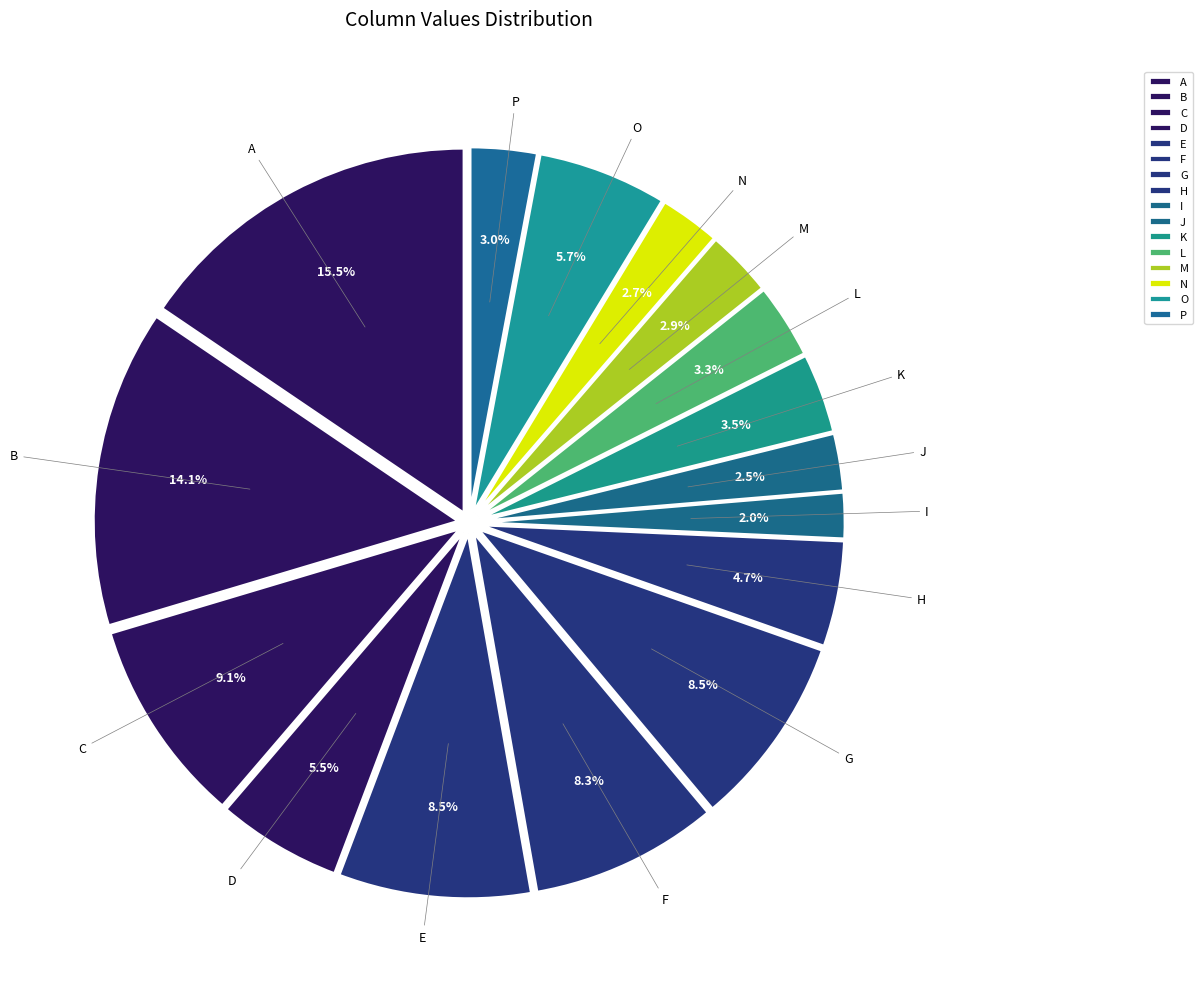

Approximately how many times larger is the value at L compared to M?

1.1